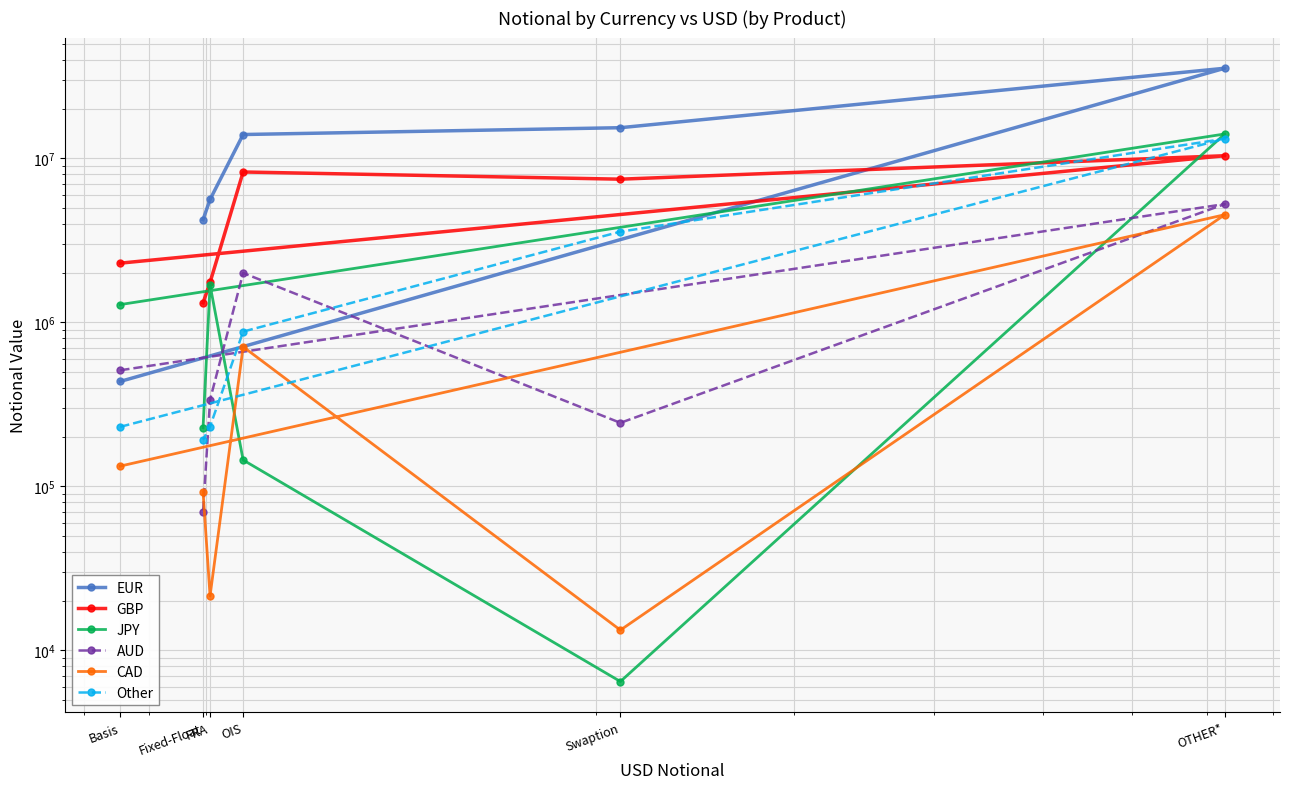

True or false: EUR has more than 1 interior local peaks.

False